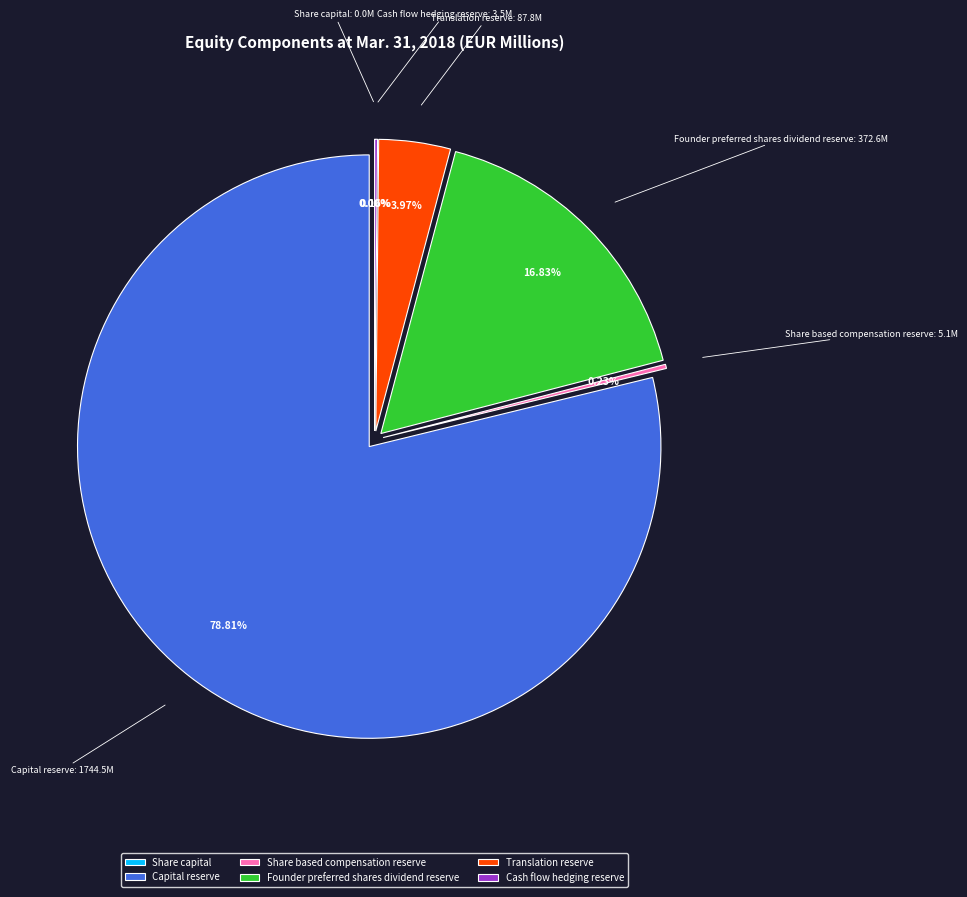

What percentage do Translation reserve and Founder preferred shares dividend reserve together represent?

20.8%